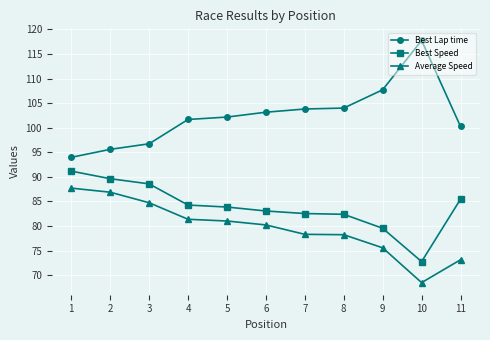

The value of Best Lap time at 1 is 94.0. True or false?

True